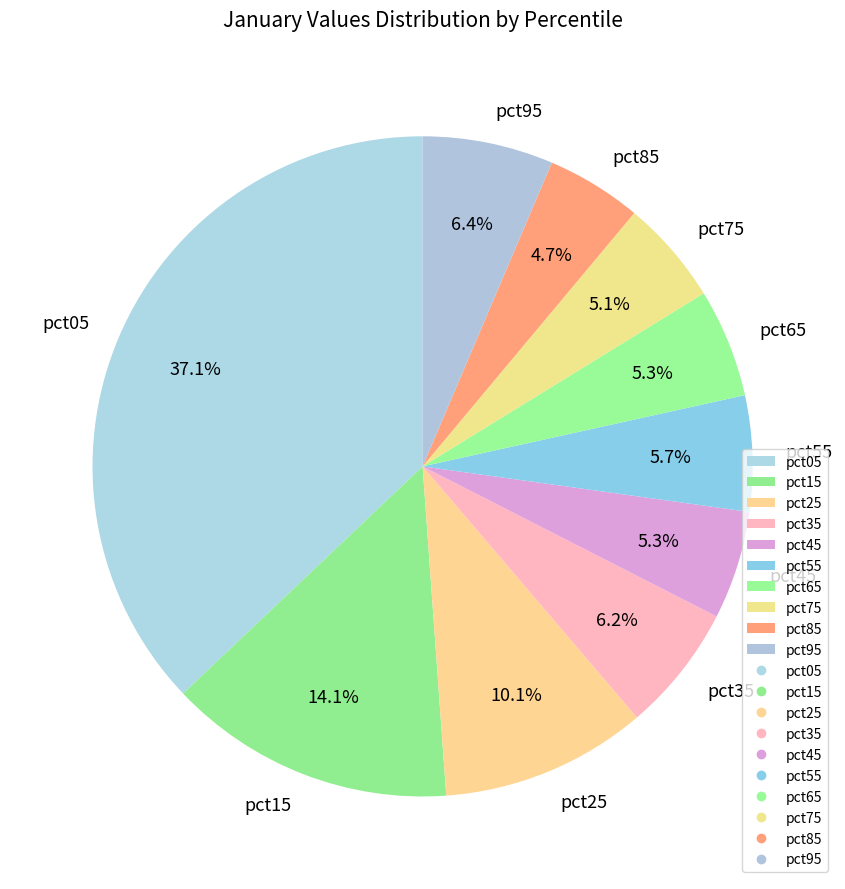

Is pct25 the majority of the pie?

No